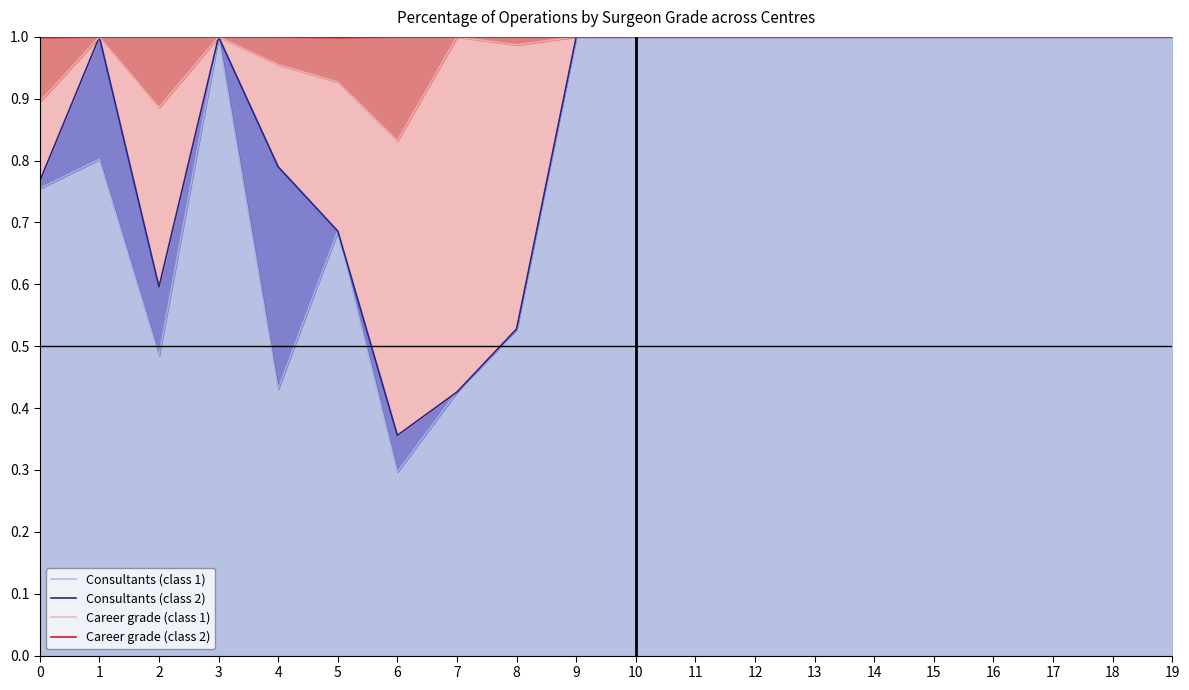

The value of More experienced residents at 2 is 0.9. True or false?

True